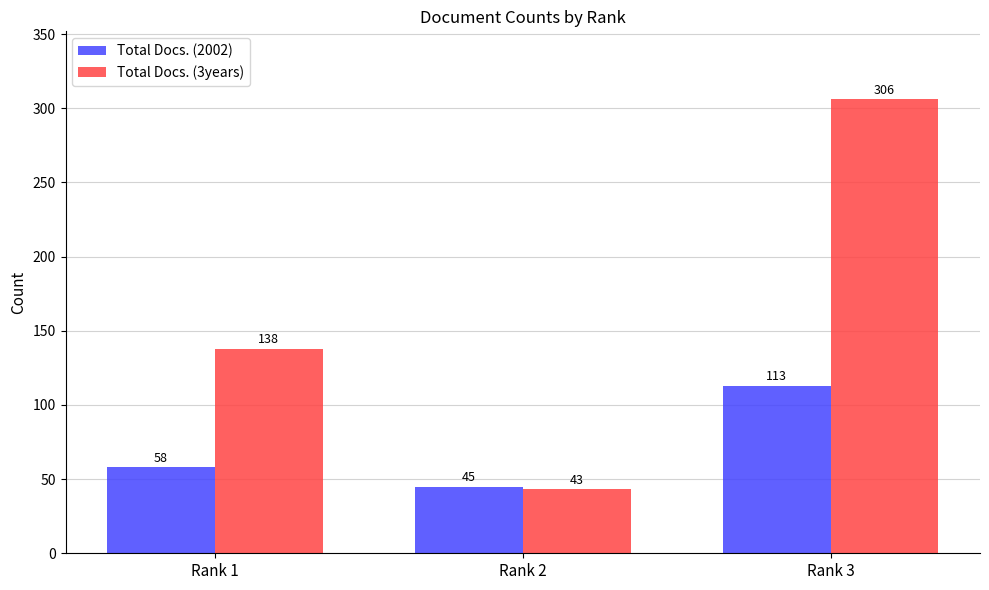

What is the difference between the highest and lowest values at Rank 3?

193